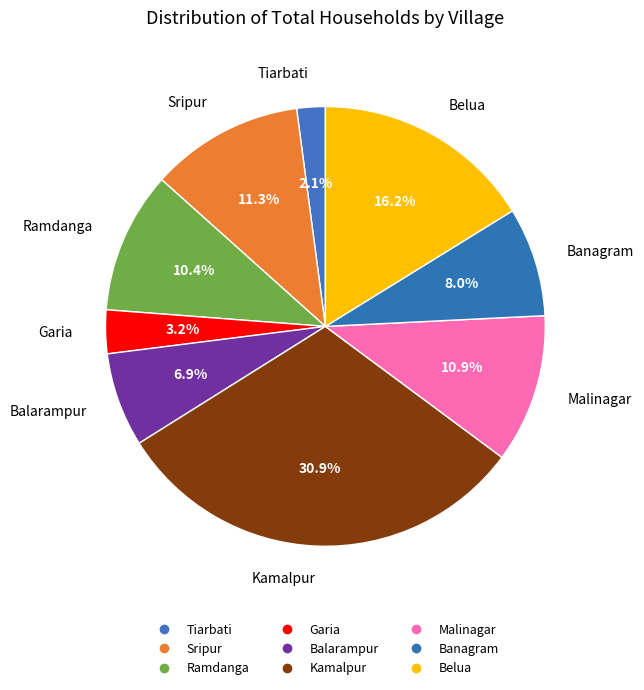

Count the number of slices in the pie.

9